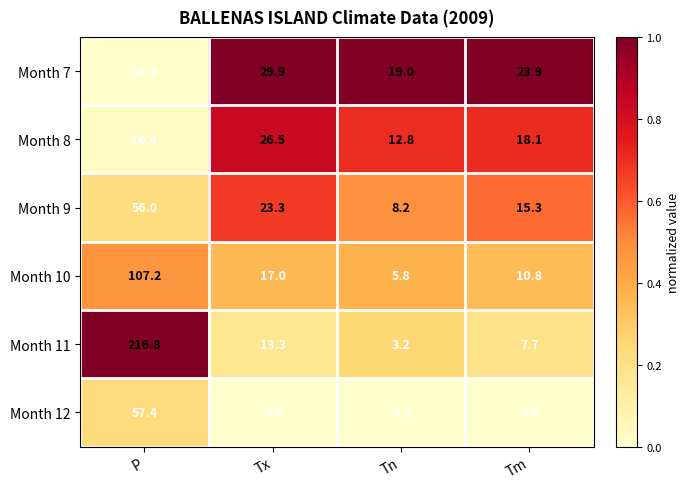

At which category is the sum across all series the highest?

P